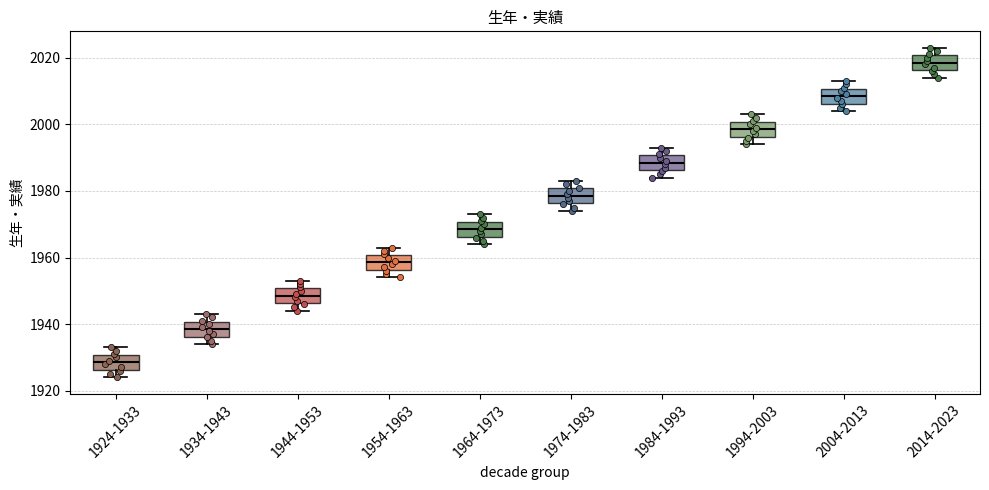

Where does the lower whisker of the box for 1934-1943 end on the y-axis? The values are not printed on the chart, so give them approximately, as read against the axis.

1934